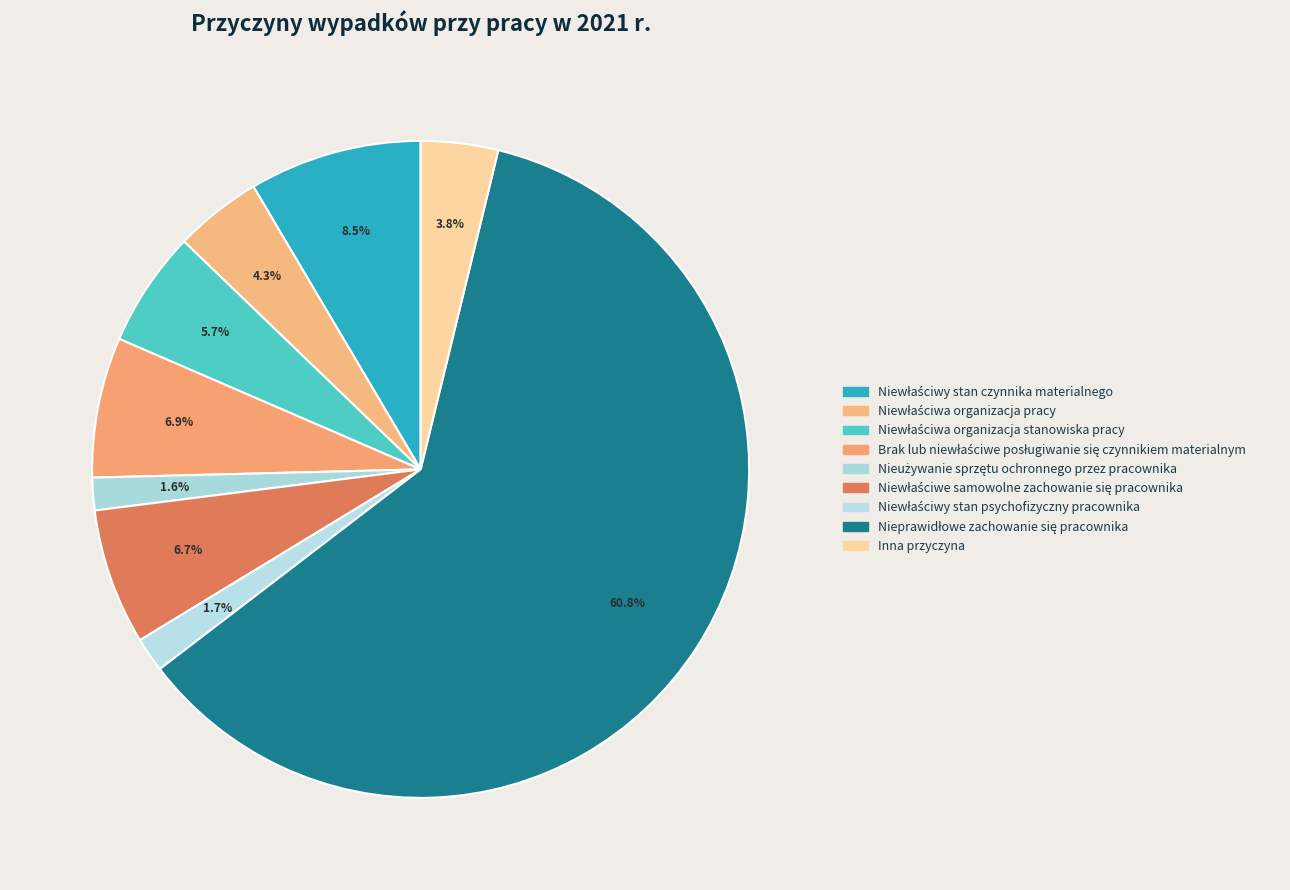

How many segments does this pie chart have?

9